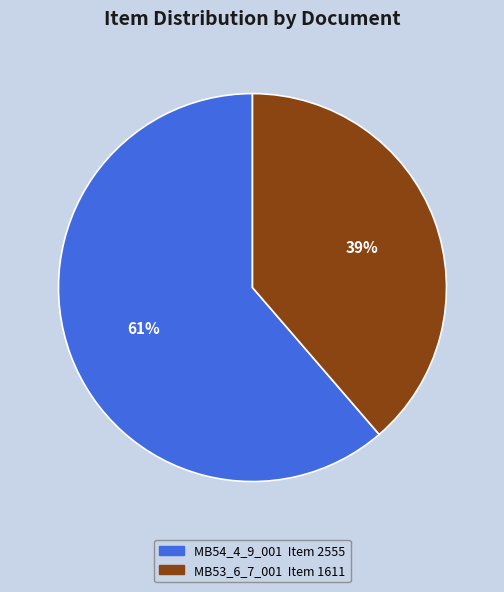

Count the number of slices in the pie.

2